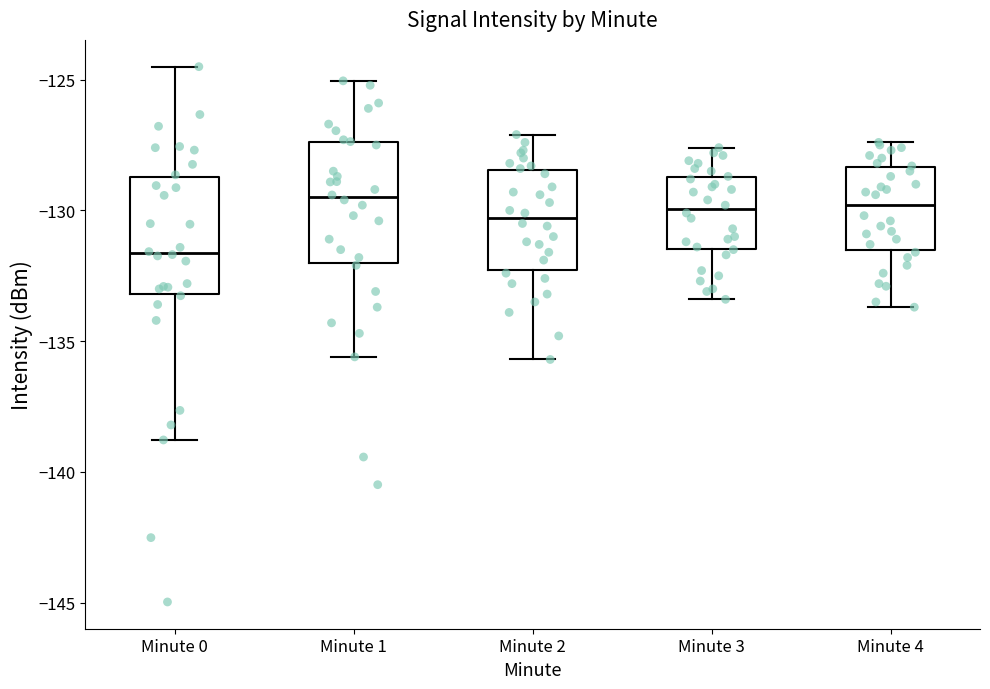

Where does the median line of the box for Minute 0 sit on the y-axis? The values are not printed on the chart, so give them approximately, as read against the axis.

-131.5